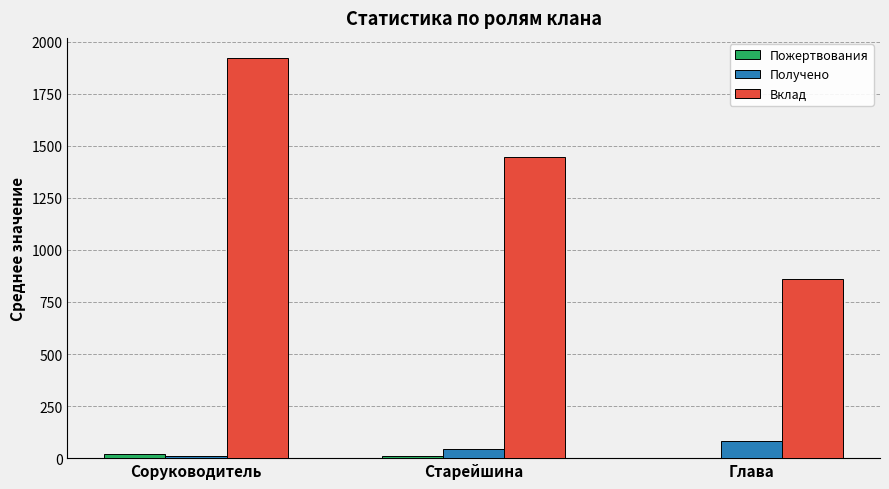

Which series has the largest total across all categories?

Вклад